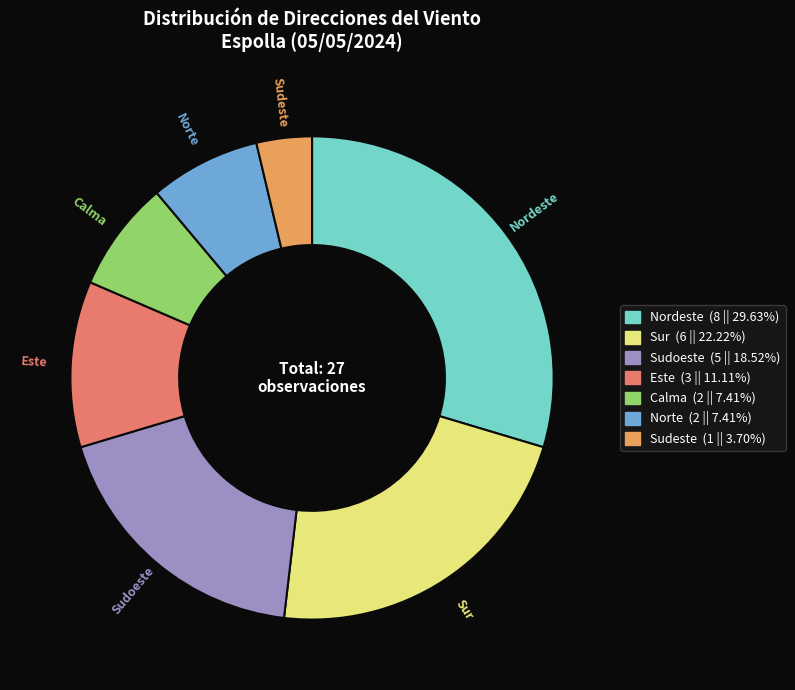

Does Calma (2 || 7.41%) represent more than half of the total?

No